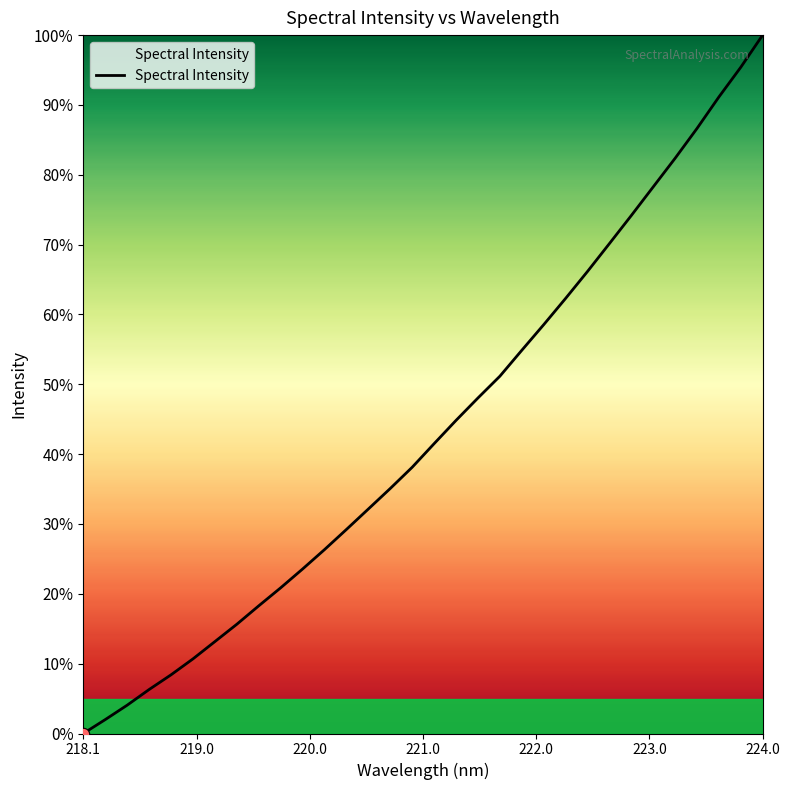

What is the difference between the maximum and minimum values?

100.0